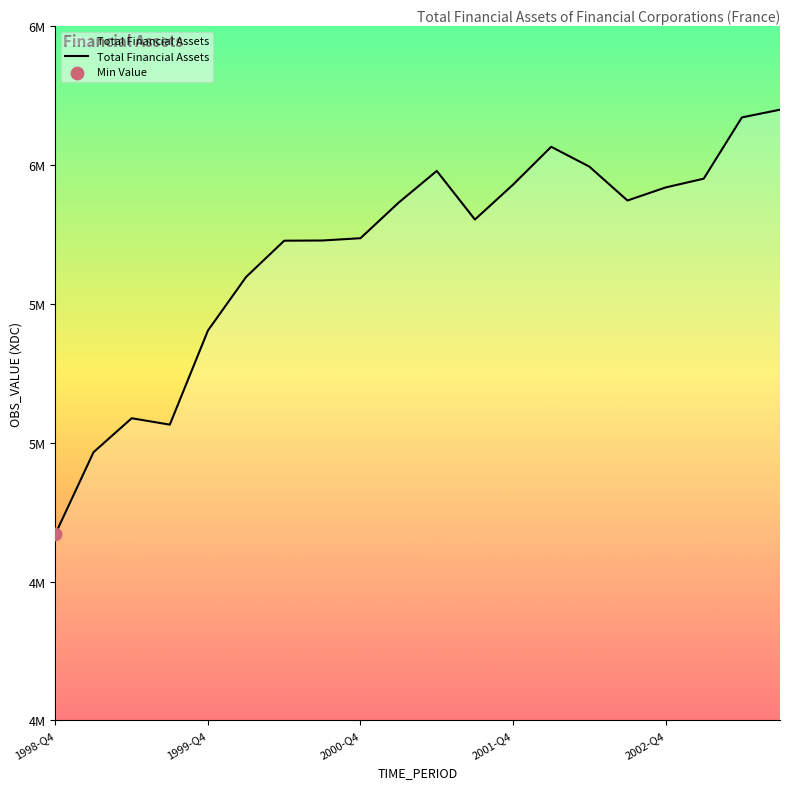

Does the chart have visible grid lines?

No